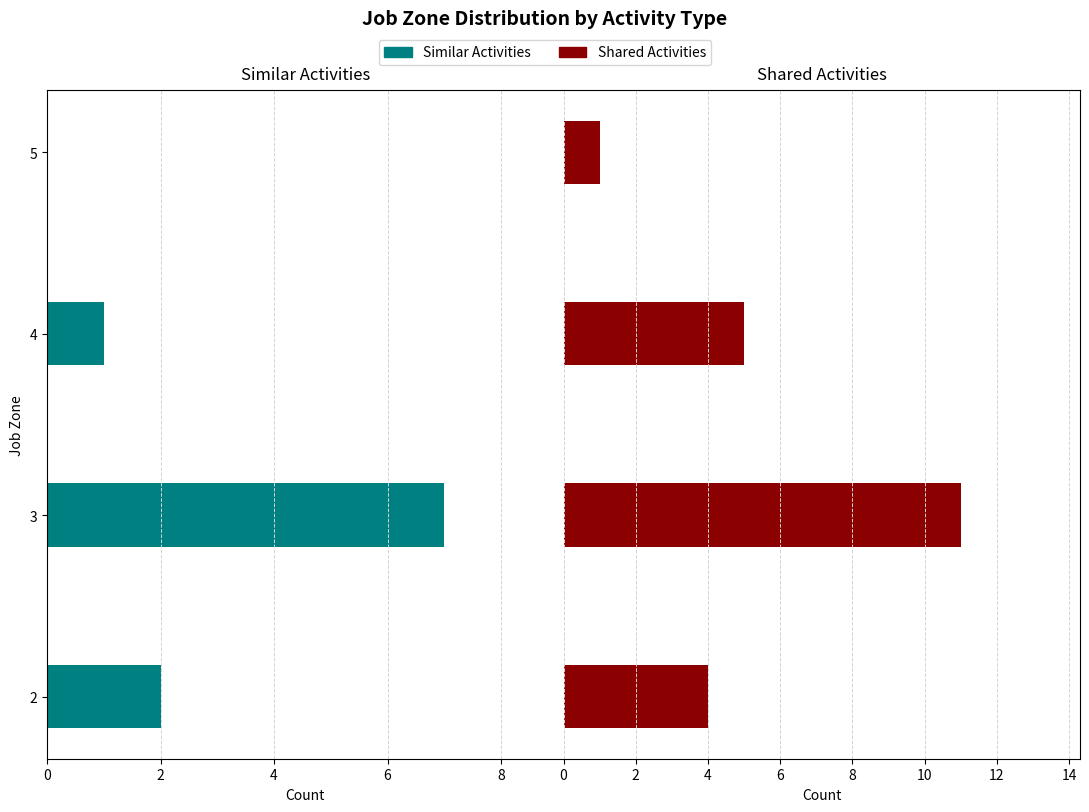

True or false: Similar Activities has a value of 4 at 5.

False